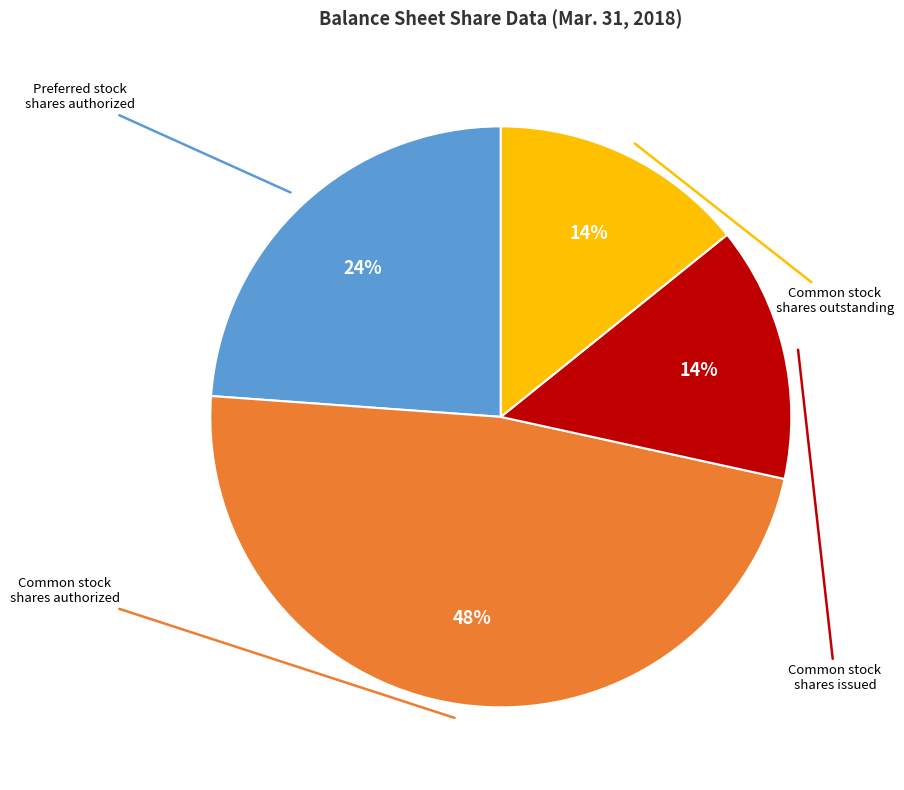

Is there a majority slice in this chart?

No